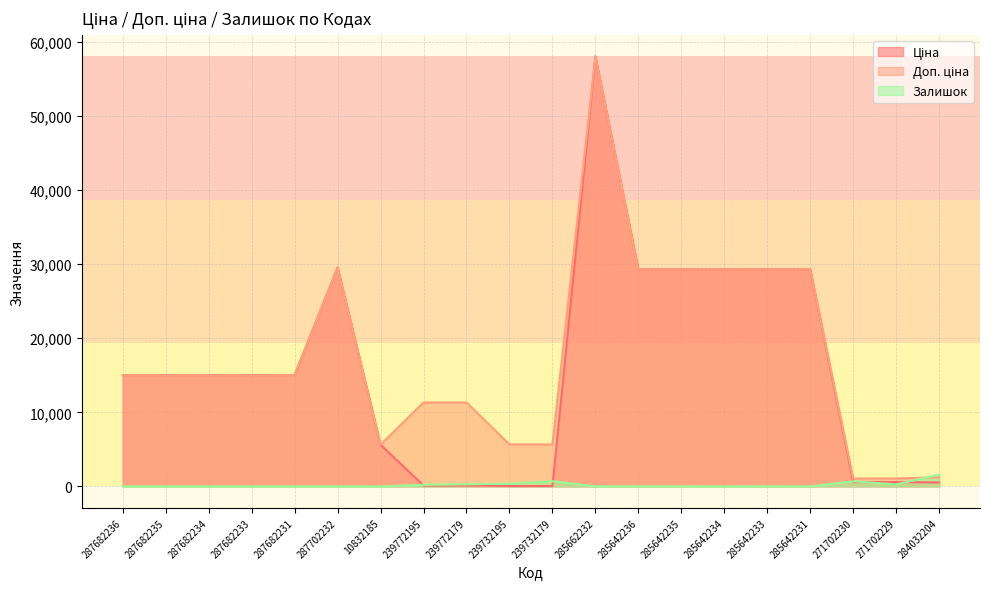

Is it true that Залишок equals 365.8 at 239732179?

False